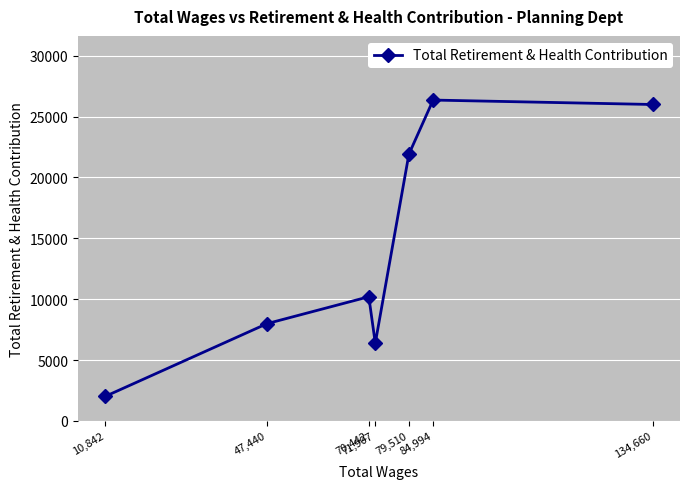

What is the sum of all values?

100853